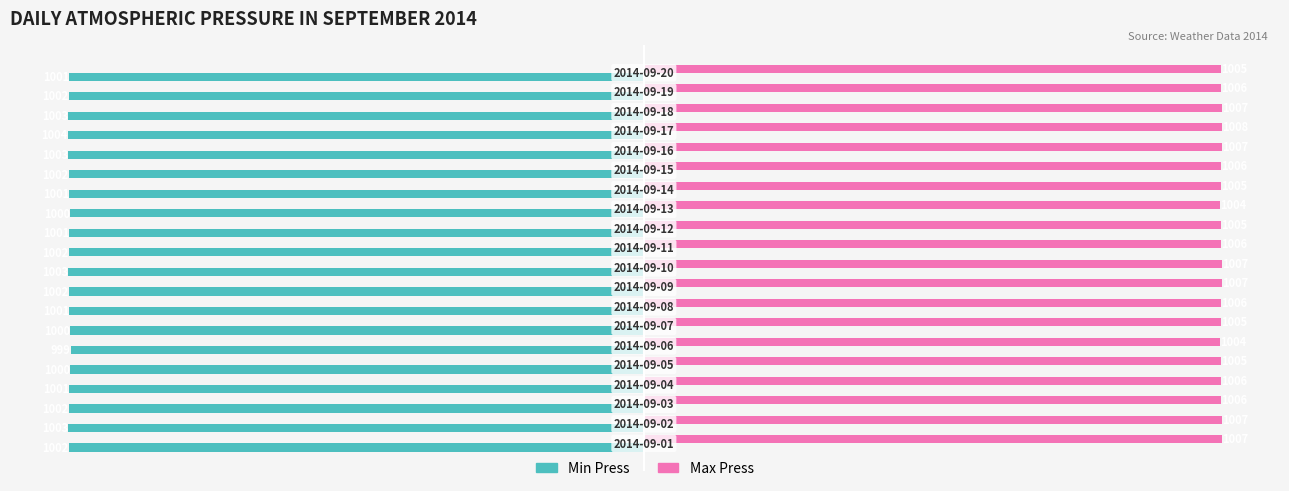

What is the highest value of the Max Press series?

1008